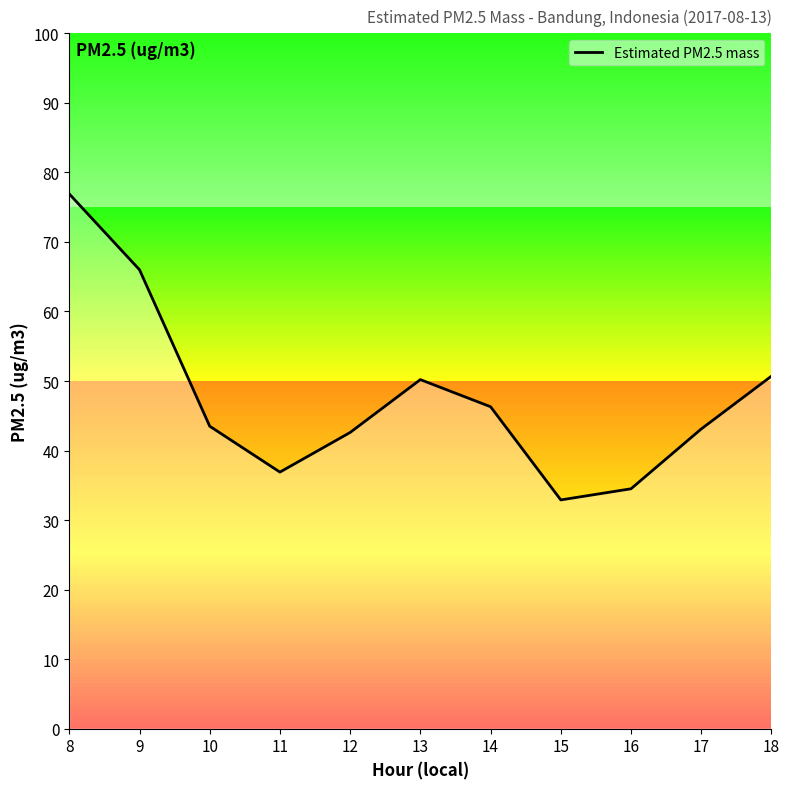

At which category does the chart reach its peak across all series?

8